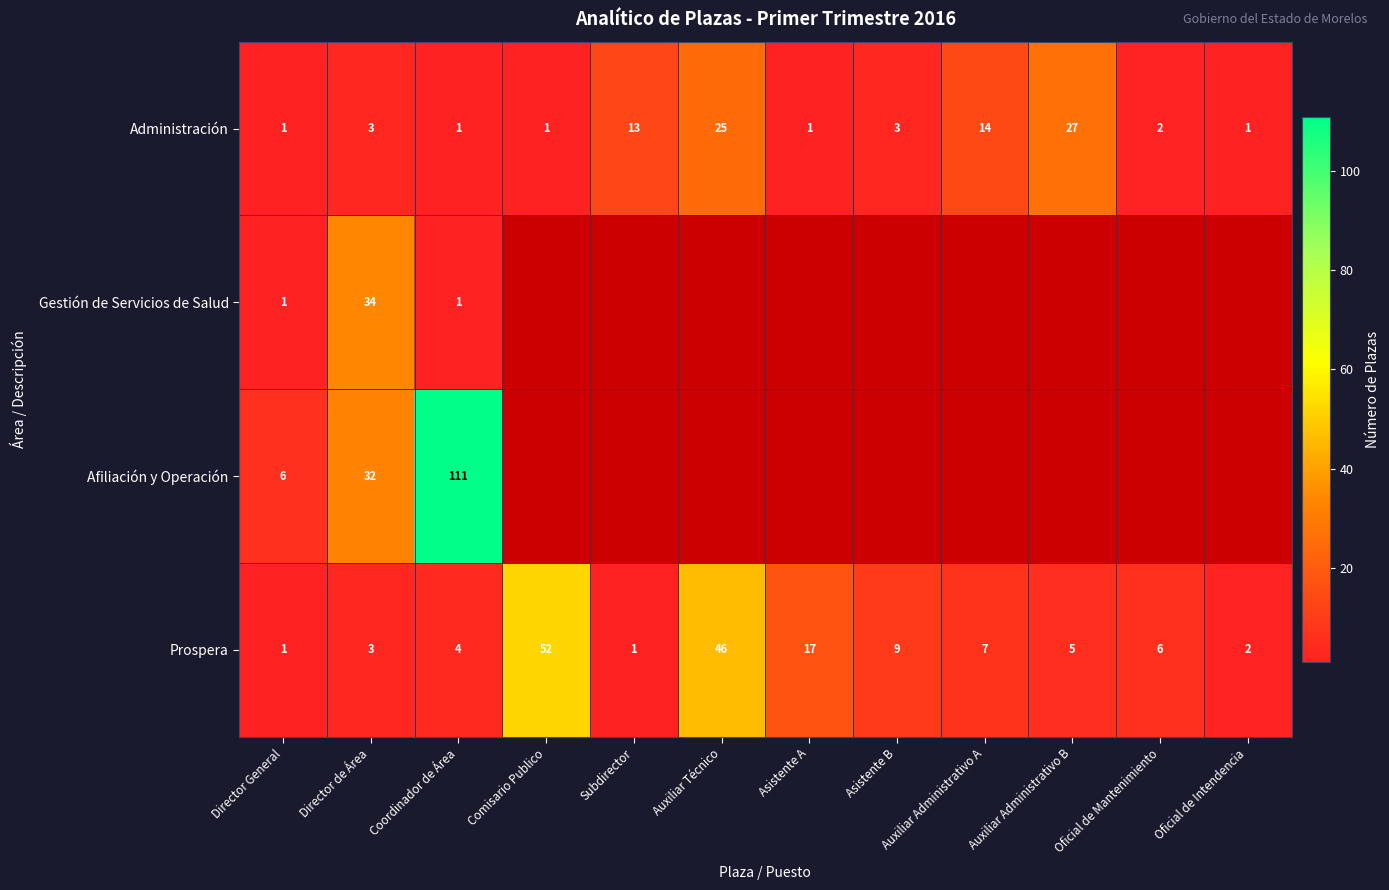

What is the spread (max minus min) of values at Director General?

5